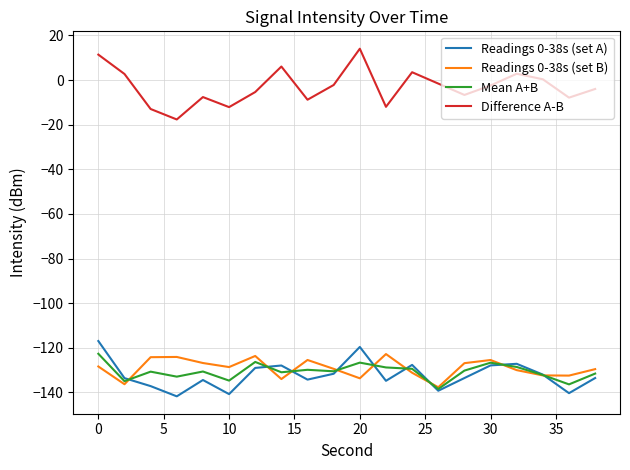

What is the highest value of the Readings 0-38s (set B) series?

-122.8